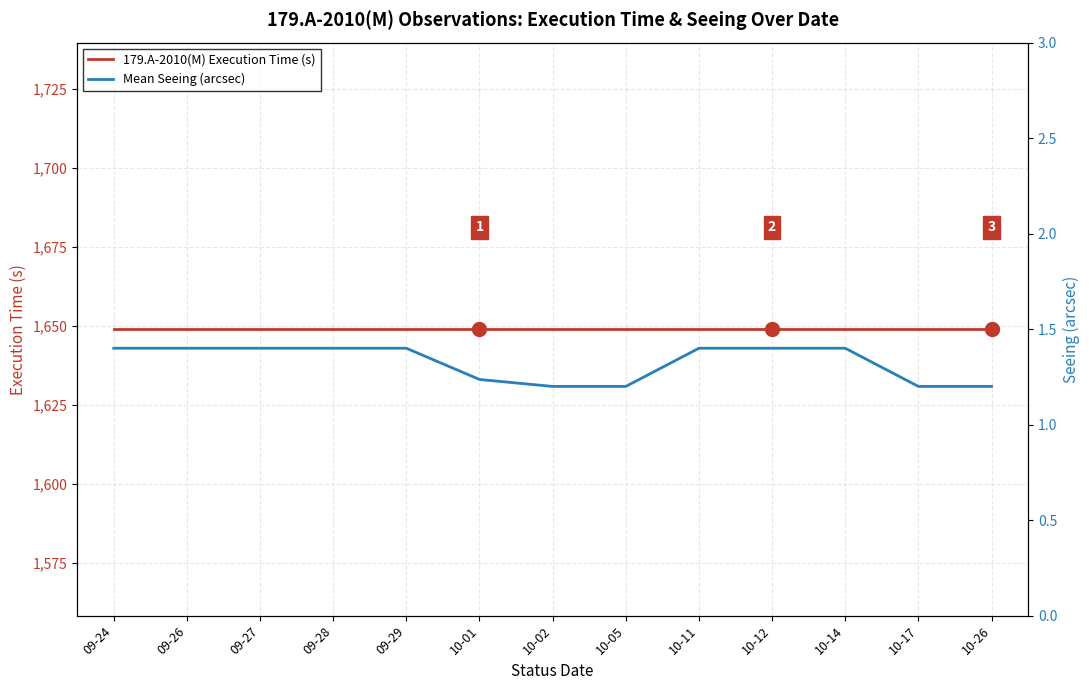

Is this an area chart (filled region under the line)?

No